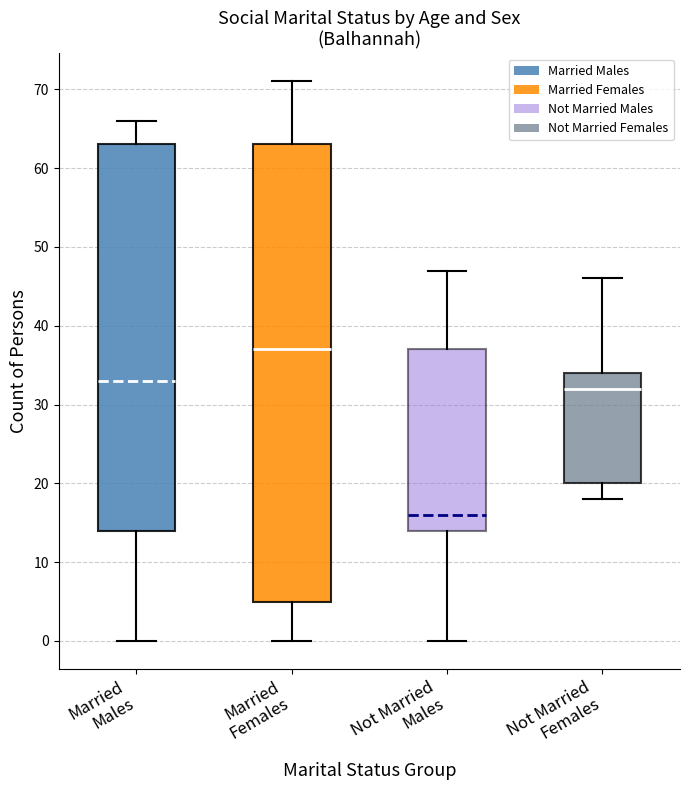

Where is the lower edge of the box for Not Married Males on the y-axis? The values are not printed on the chart, so give them approximately, as read against the axis.

14